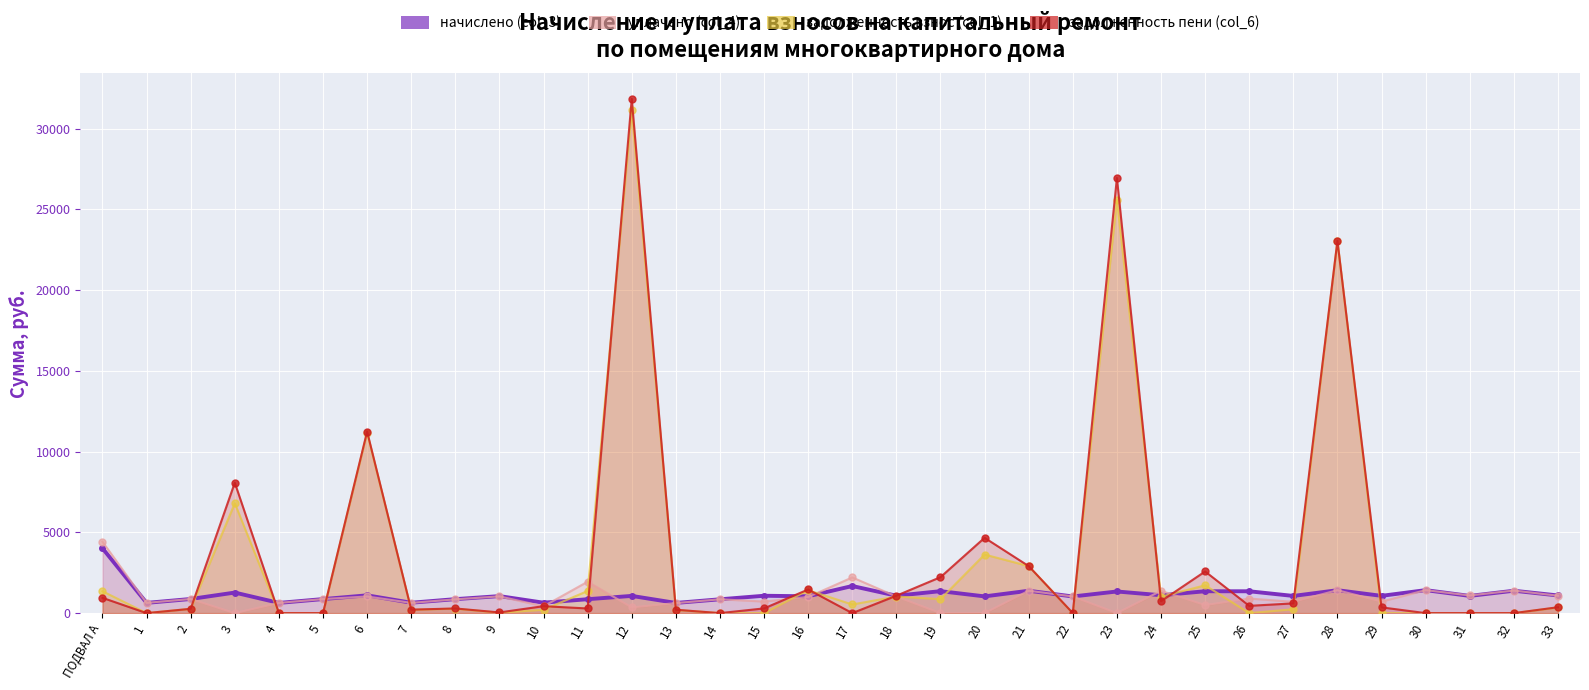

What is the spread (max minus min) of values at 28?

21630.8